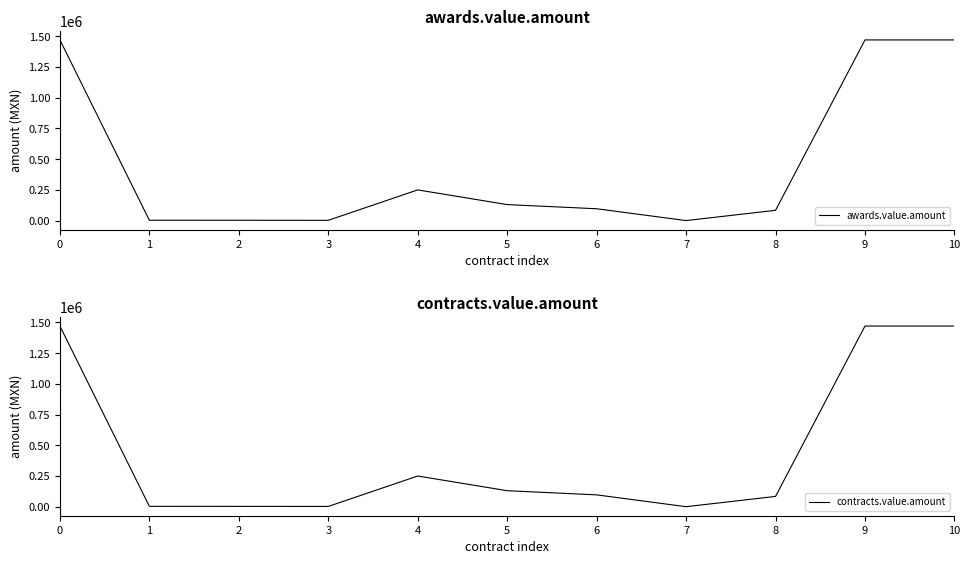

Which series has the largest range (max minus min)?

awards.value.amount